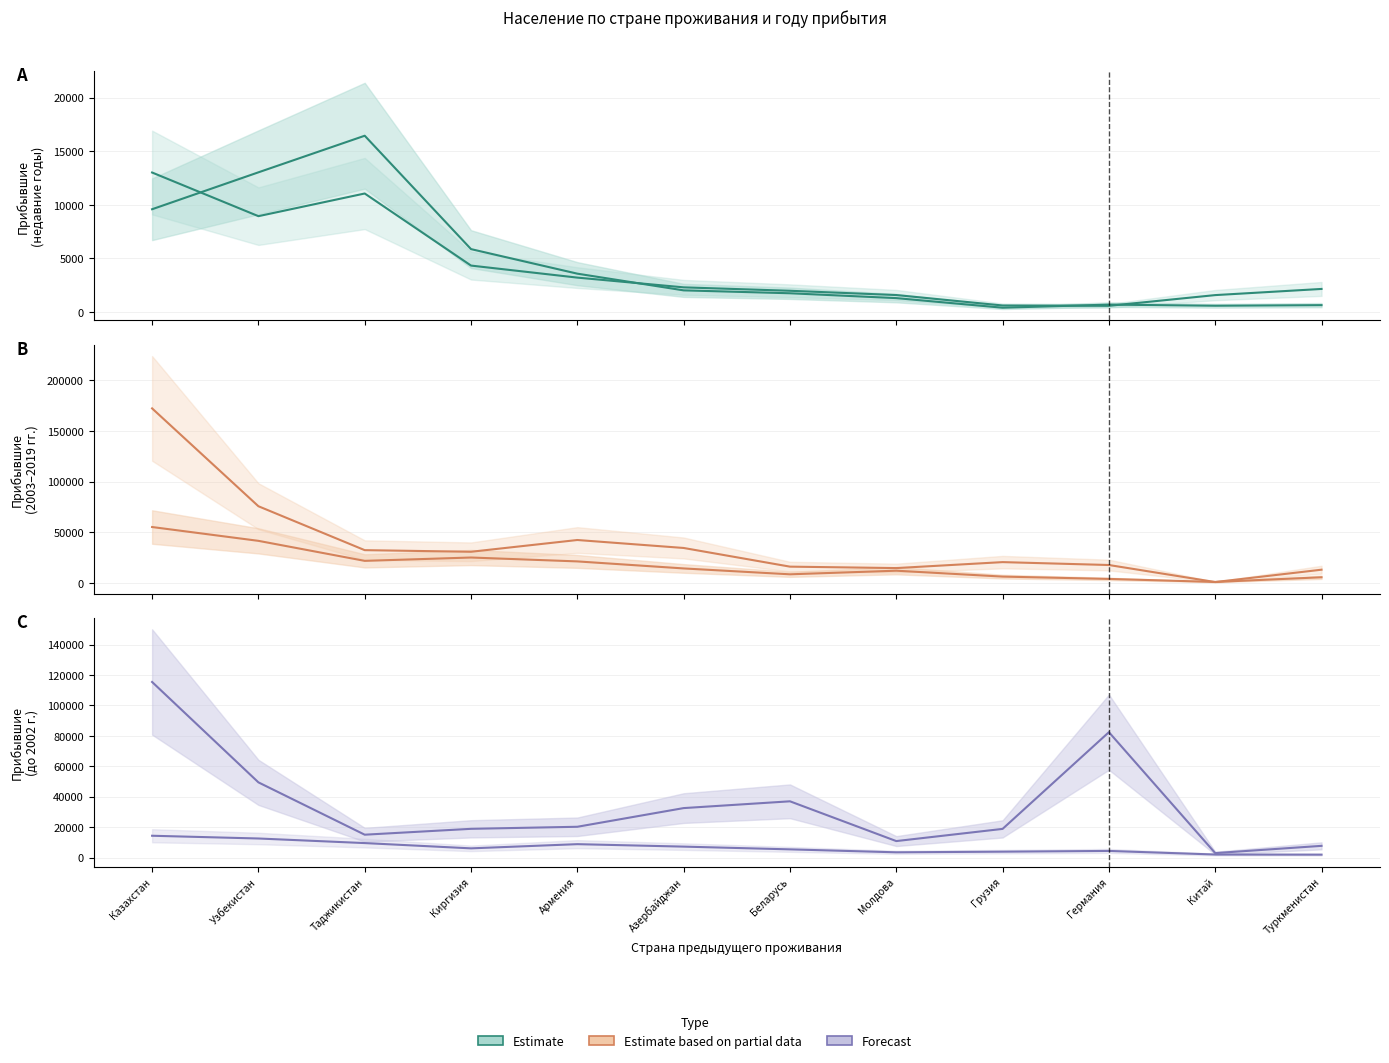

What is the smallest value displayed?

412